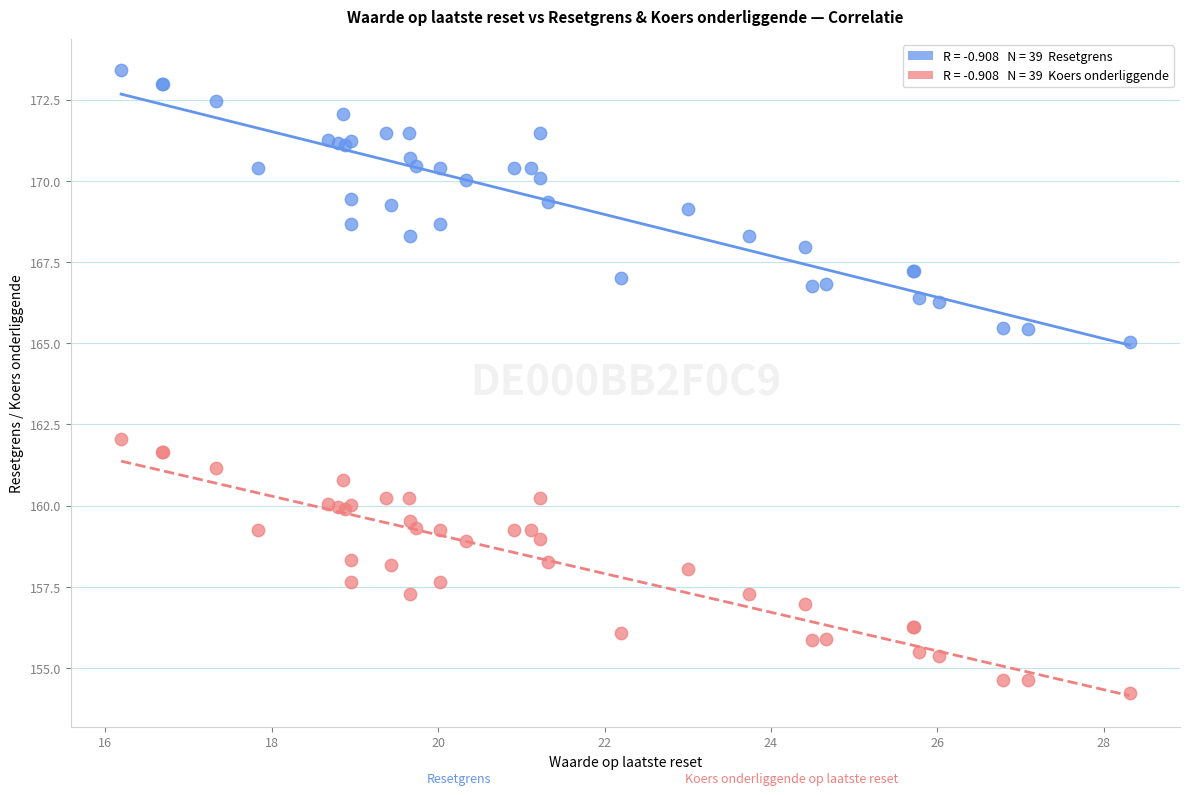

Across all series, what Y value is closest to 163?

162.1